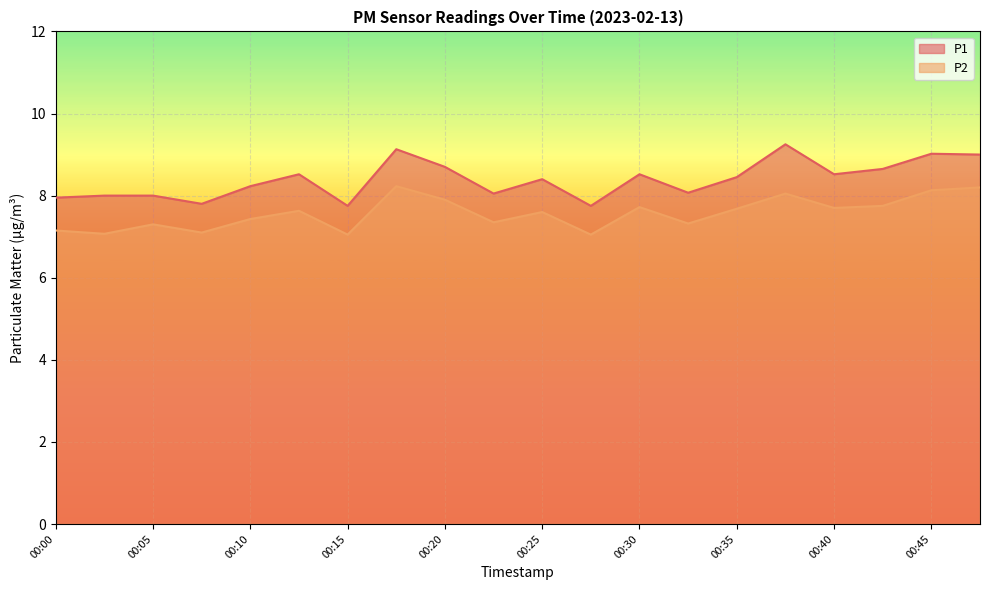

True or false: P2 has more than 0 interior local peaks.

True